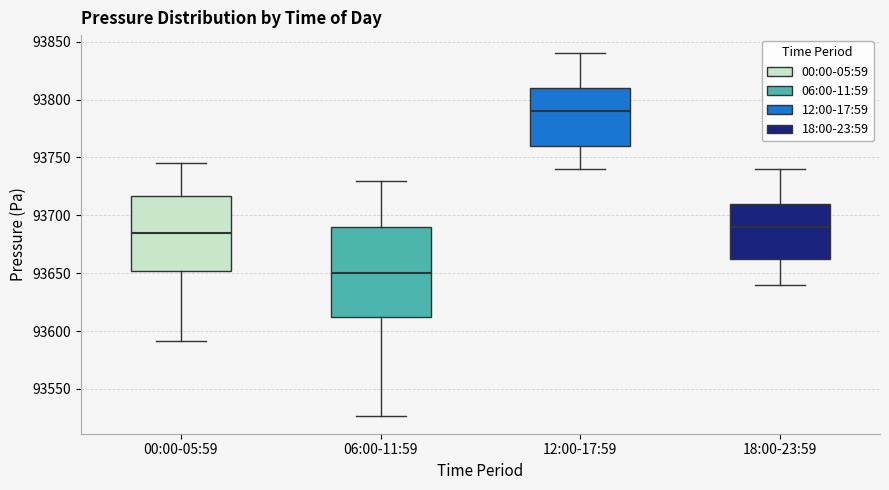

Which box's median line is the highest?

12:00-17:59